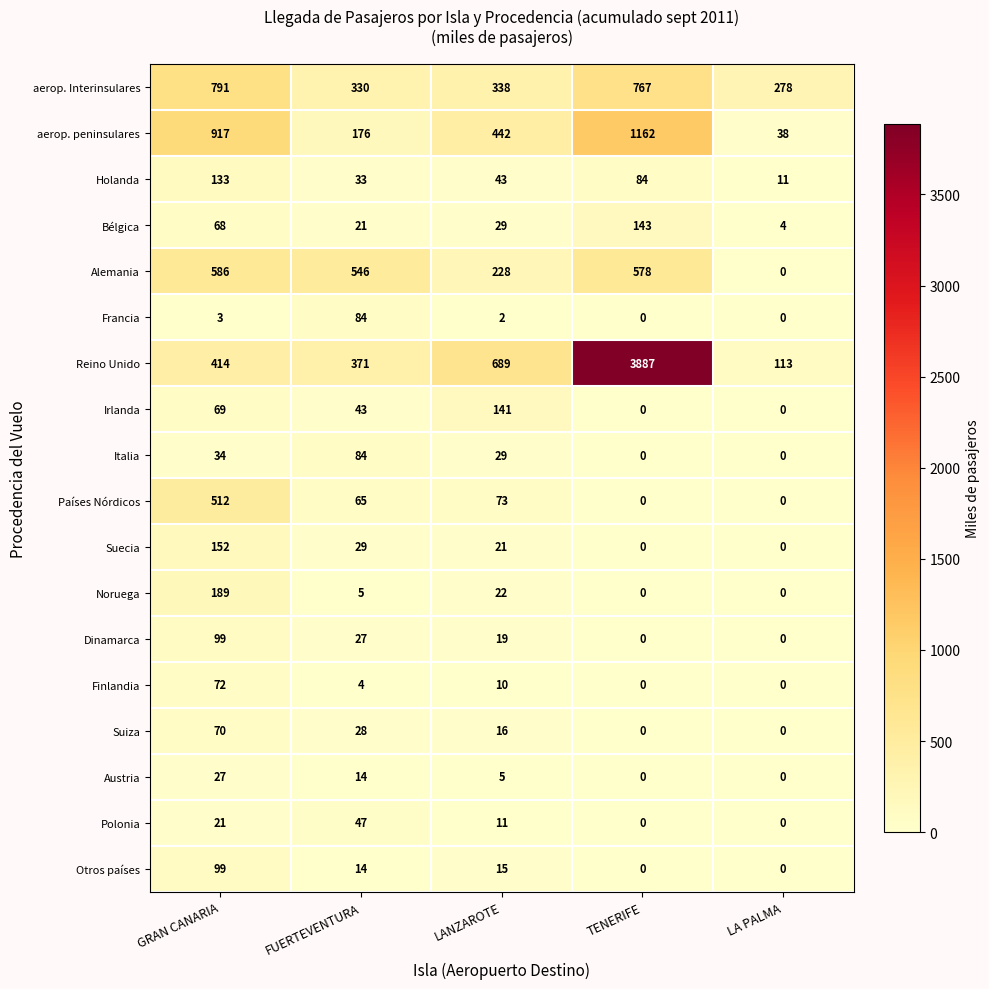

List the labels in order of aerop. Interinsulares value, smallest first.

LA PALMA, FUERTEVENTURA, LANZAROTE, TENERIFE, GRAN CANARIA